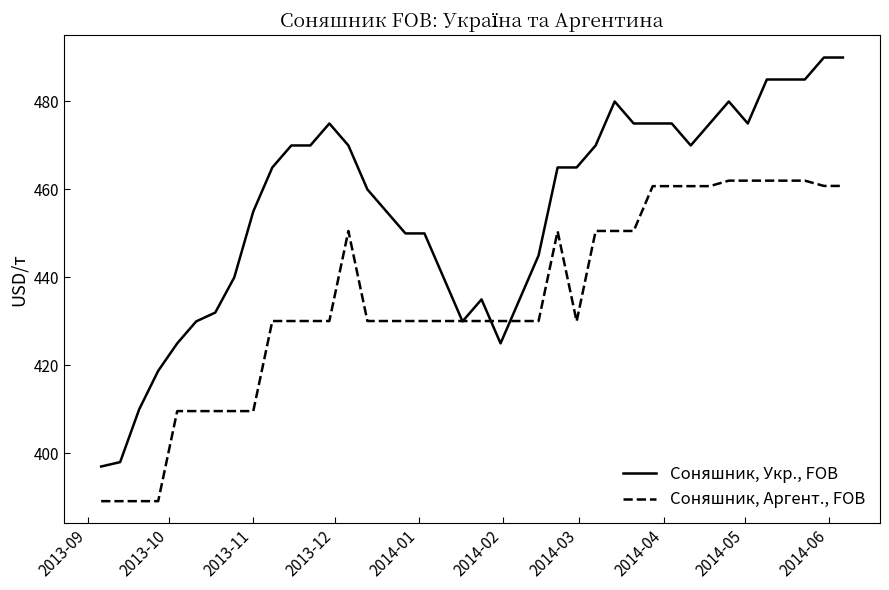

What is the highest value of the Соняшник, Укр., FOB series?

490.0